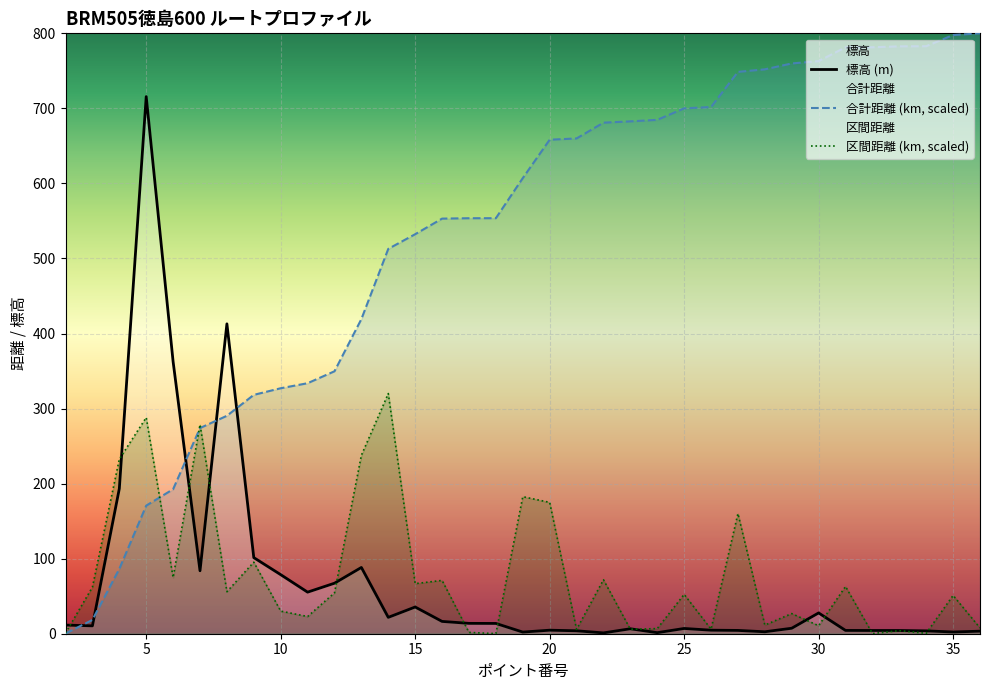

What is the value of the 標高 point at the 22nd from the left?

6.6